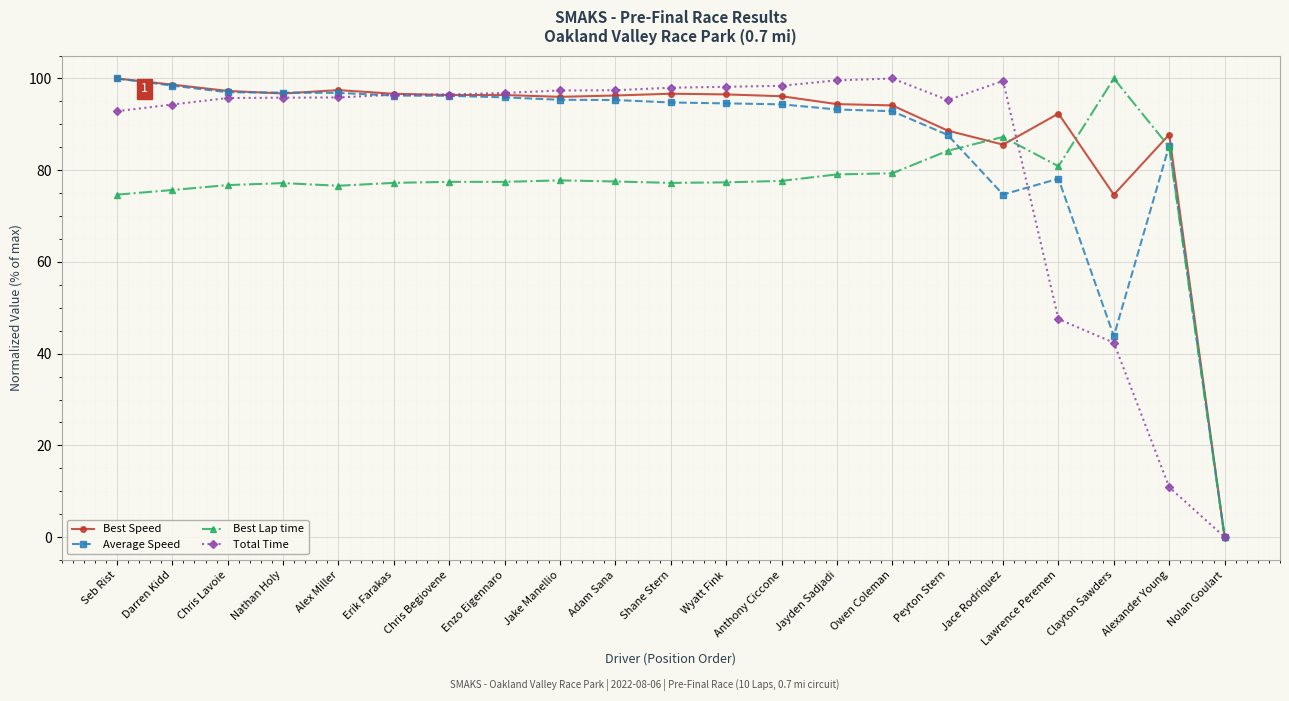

True or false: Average Speed has a value of 87.7 at Peyton Stern.

True